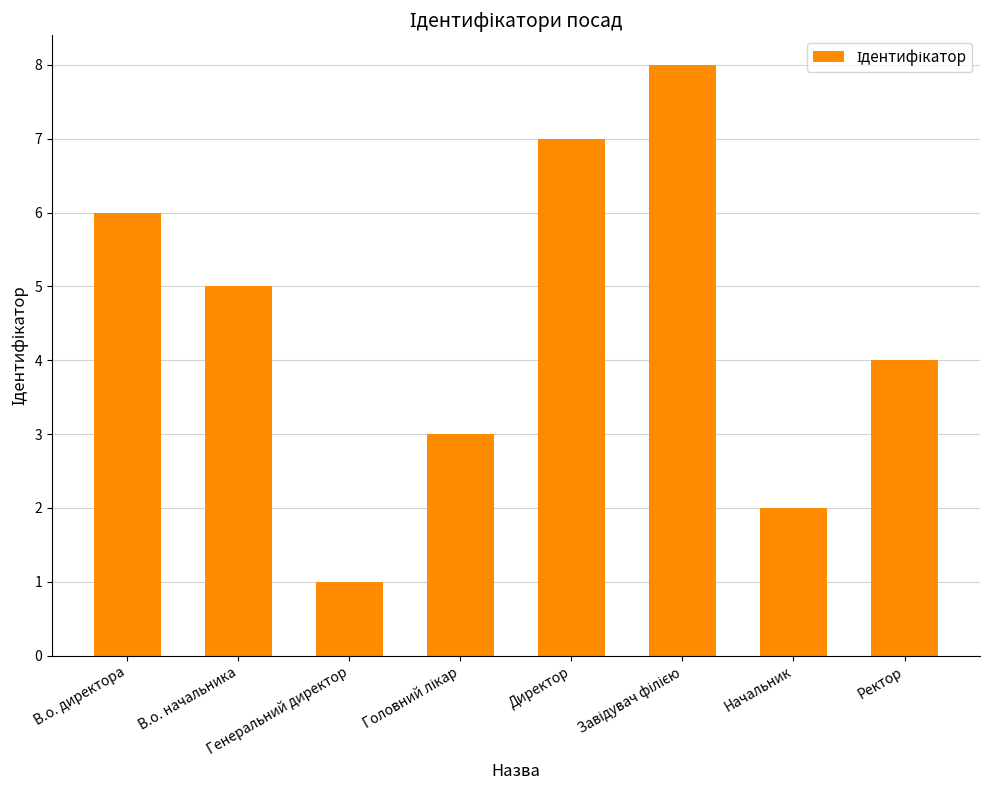

What is the maximum value shown in the chart?

8